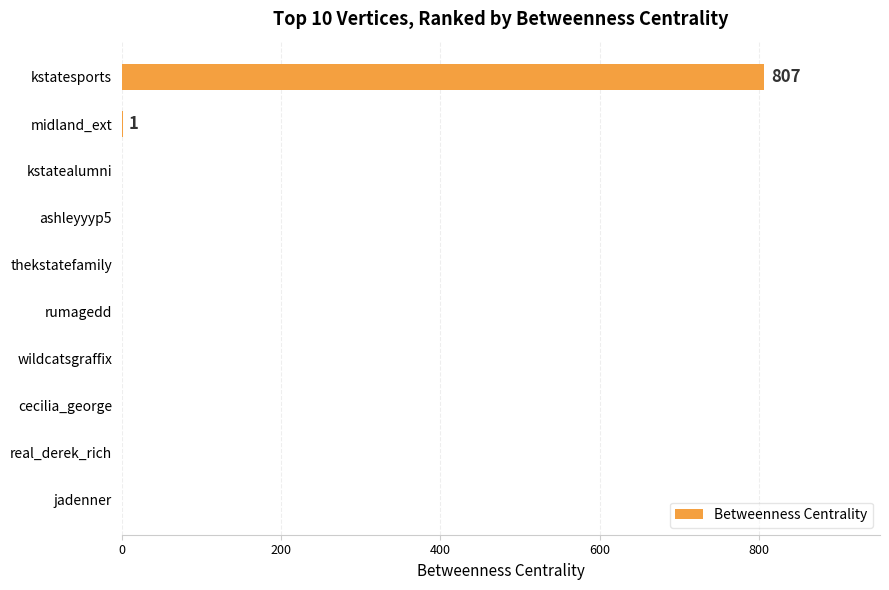

How many distinct data groups are displayed?

1